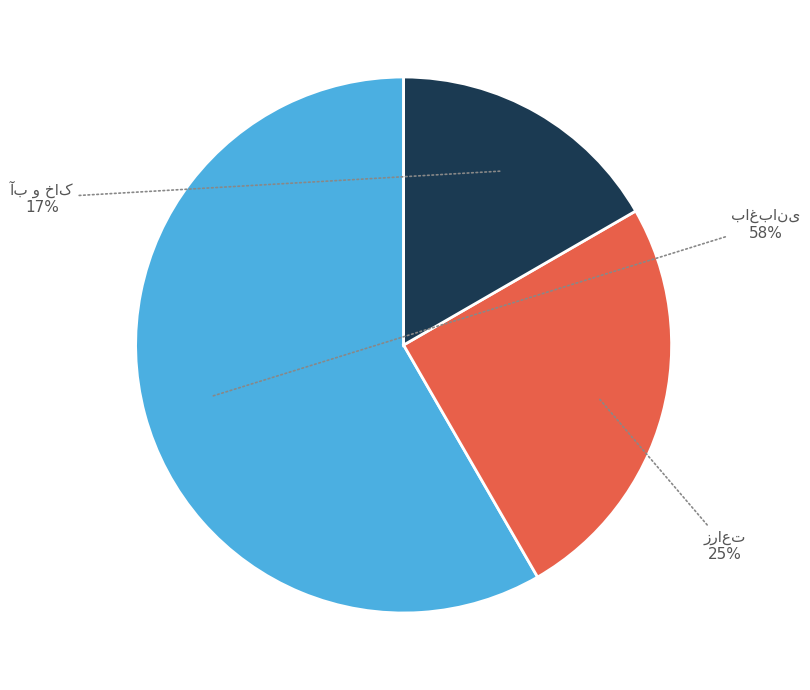

To the nearest percent, what is the average slice percentage?

33%